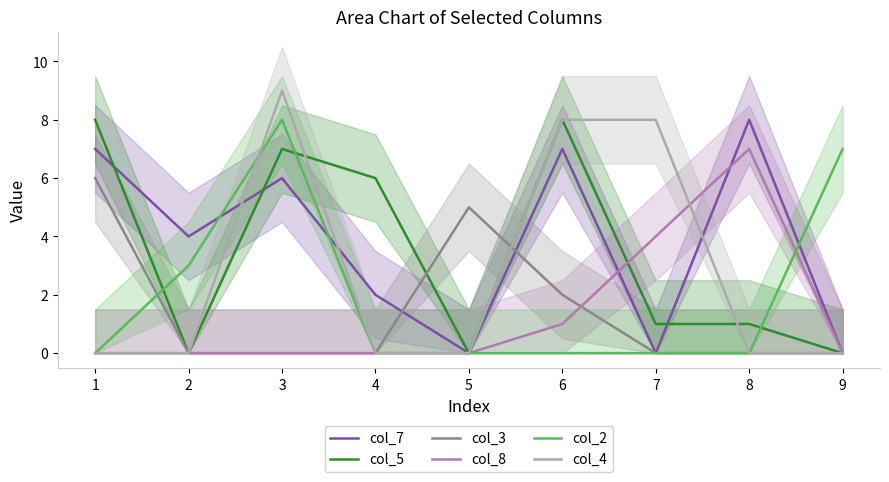

Which series ends up on top after the final intersection of col_7 and col_2?

col_2